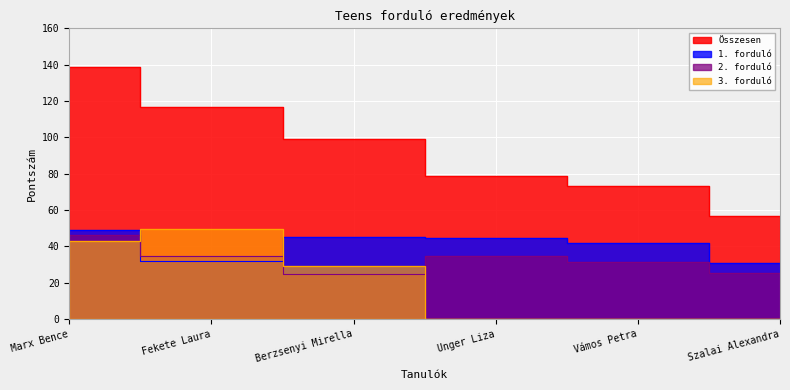

What are all the series names shown in the legend?

1. forduló, 2. forduló, 3. forduló, Összesen